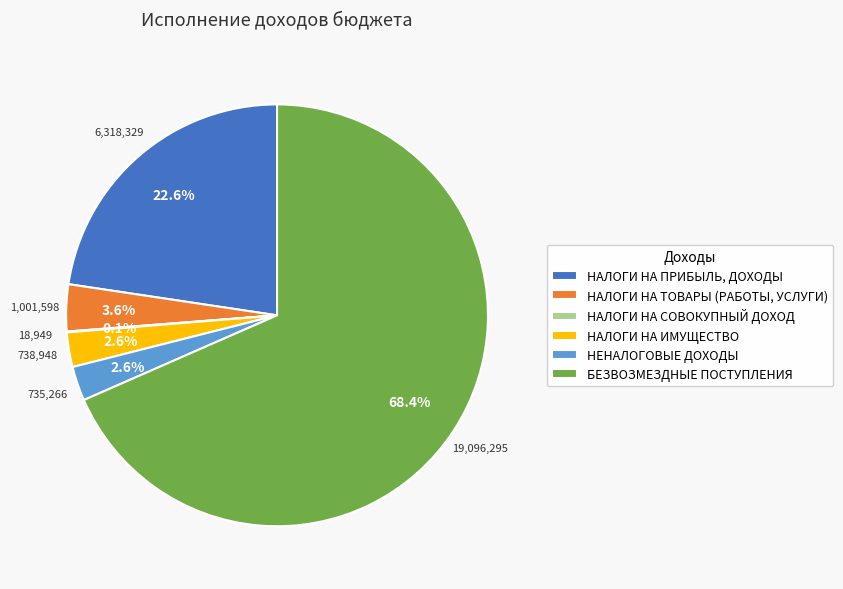

True or false: НЕНАЛОГОВЫЕ ДОХОДЫ accounts for 3% of the total.

True